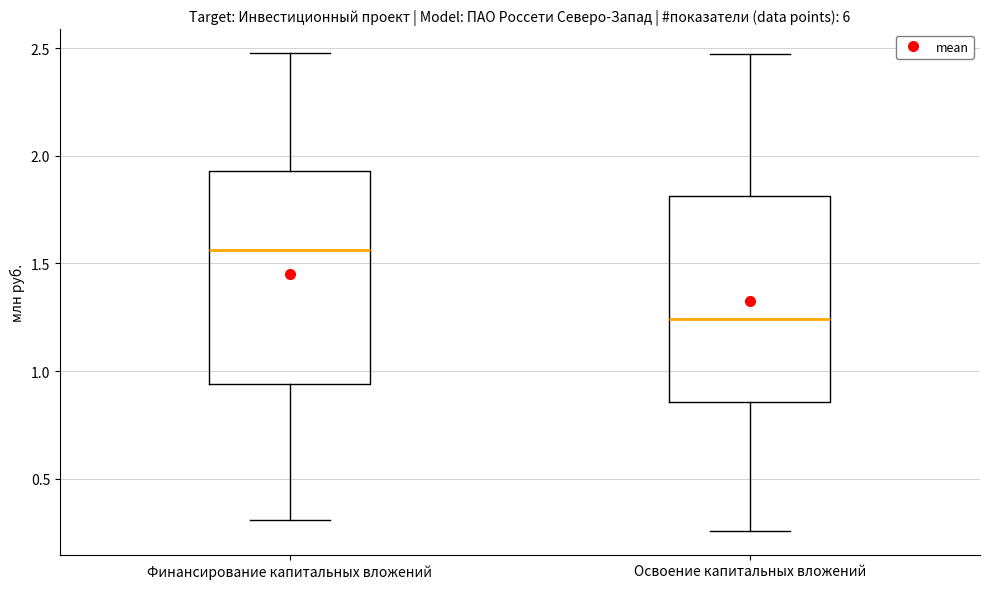

Which box has the lowest median line?

Освоение капитальных вложений